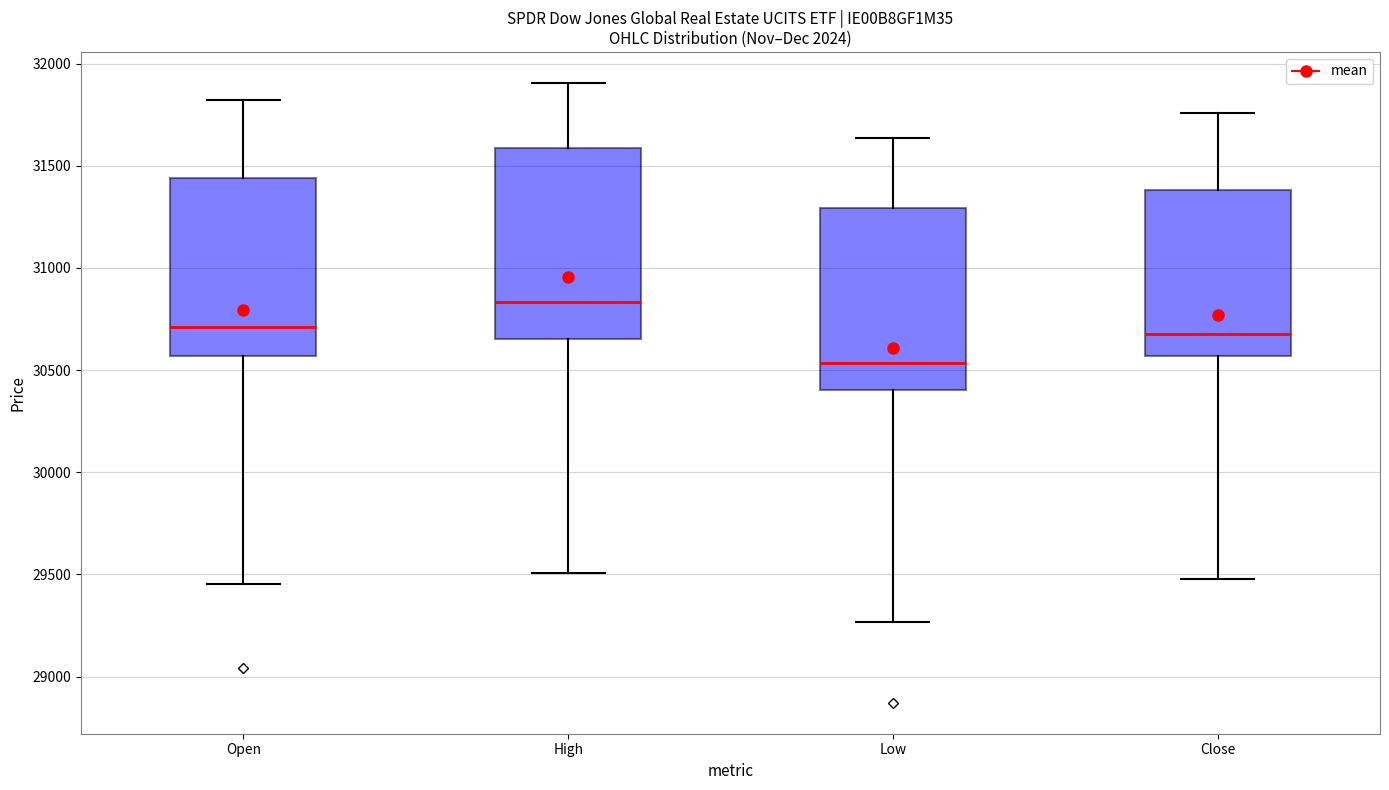

Which box has the lowest median line?

Low